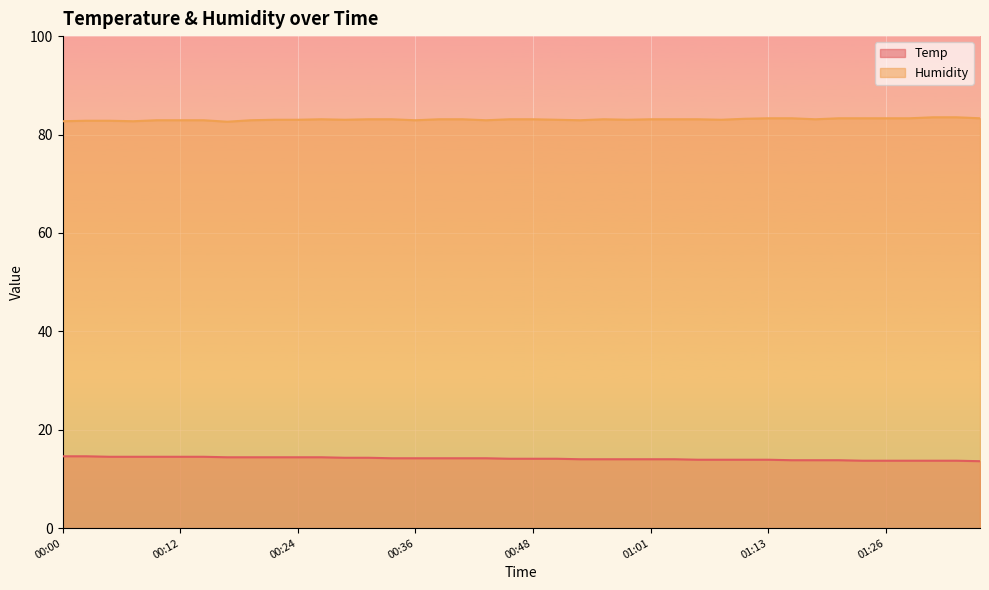

Which series has the widest spread of values?

Temp